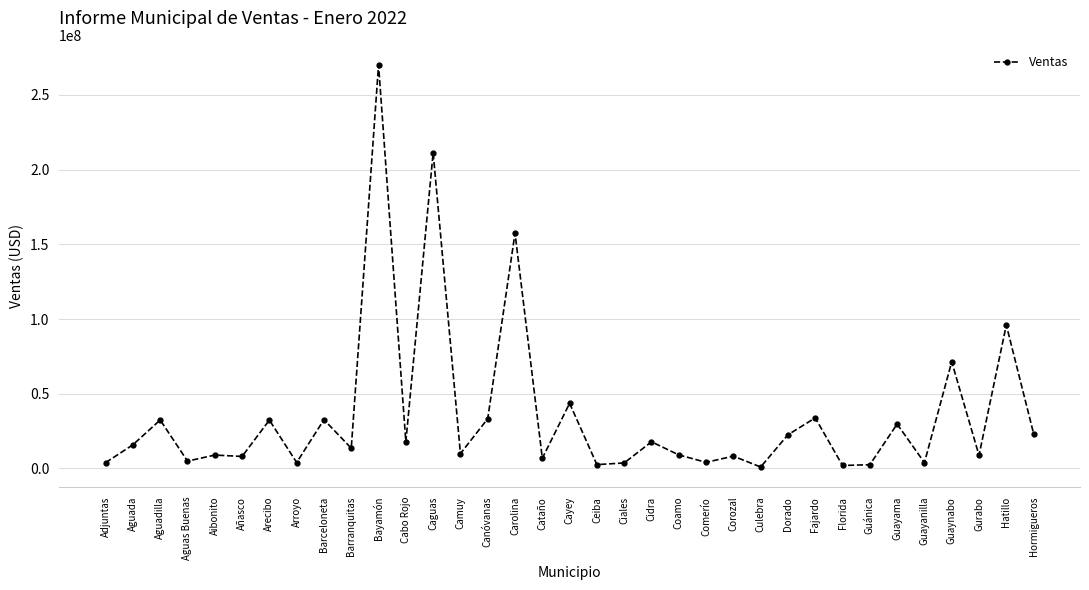

Between Guaynabo and Aibonito, which is larger?

Guaynabo